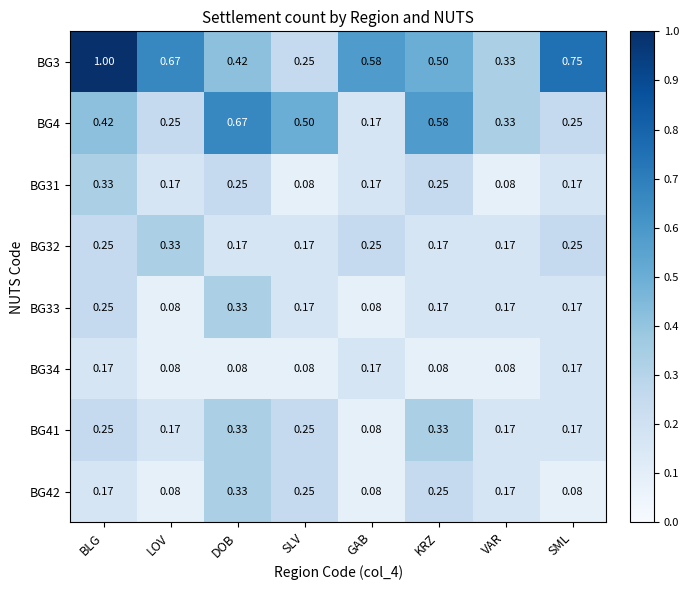

At which label does BG33 reach its peak?

DOB